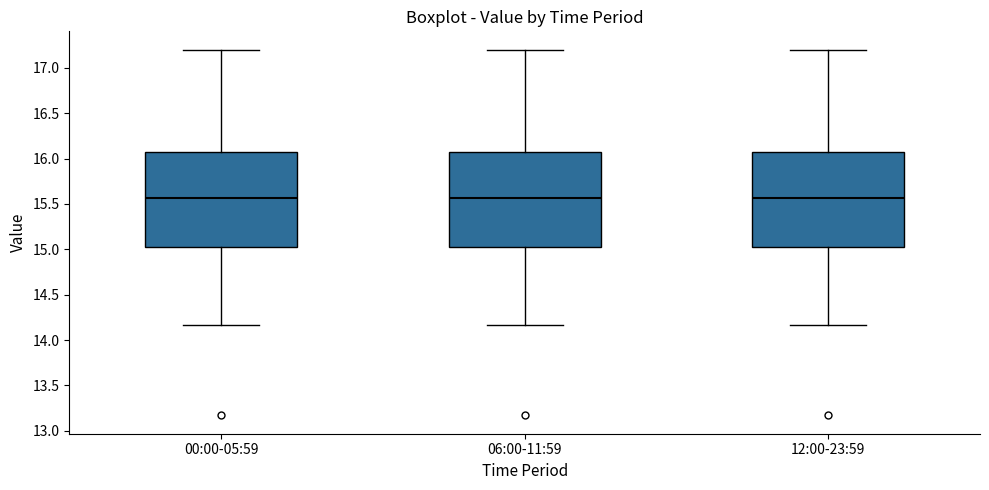

Reading left to right, read every box against the y-axis: the position of its median line, the range the box covers, and the ends of its whiskers. The values are not printed on the chart, so give them approximately, as read against the axis.

00:00-05:59: median 15.55, box 15.00 to 16.10, whiskers 14.15 to 17.20
06:00-11:59: median 15.55, box 15.00 to 16.10, whiskers 14.15 to 17.20
12:00-23:59: median 15.55, box 15.00 to 16.10, whiskers 14.15 to 17.20